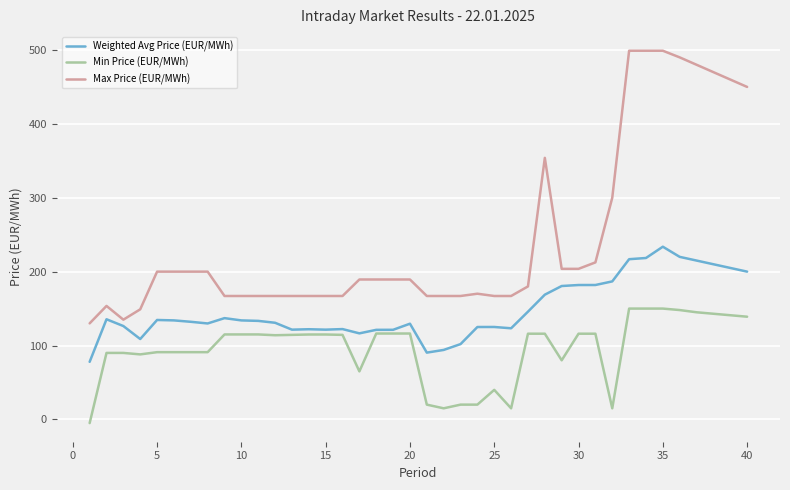

Rank the series by their average value, from highest to lowest.

Max Price (EUR/MWh), Weighted Avg Price (EUR/MWh), Min Price (EUR/MWh)